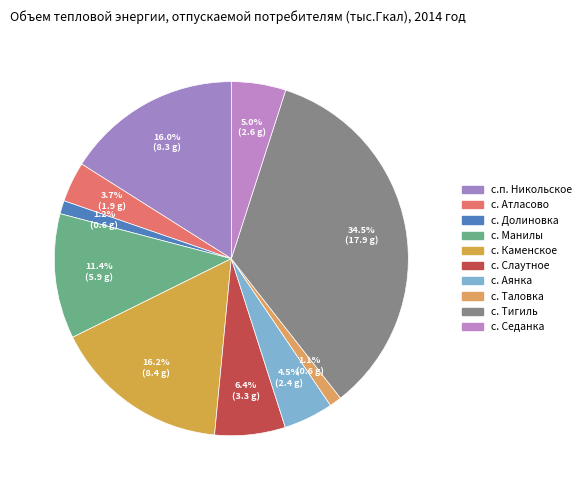

Is it true that с. Атласово is 13% of the pie?

False